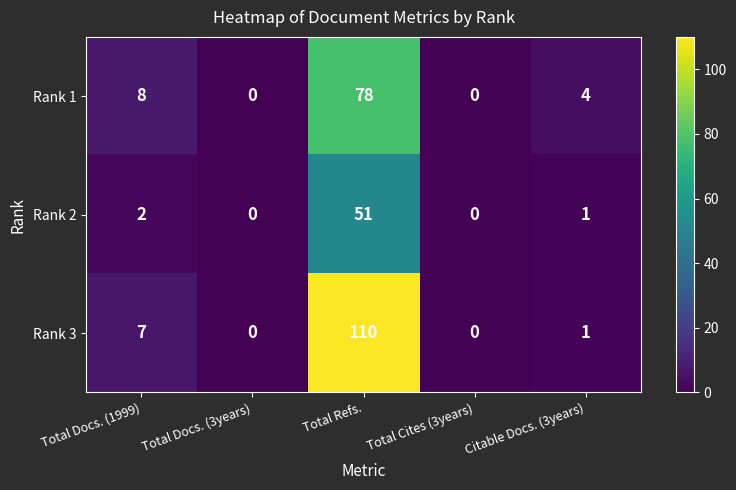

What is the difference between the highest and lowest values at Citable Docs. (3years)?

3